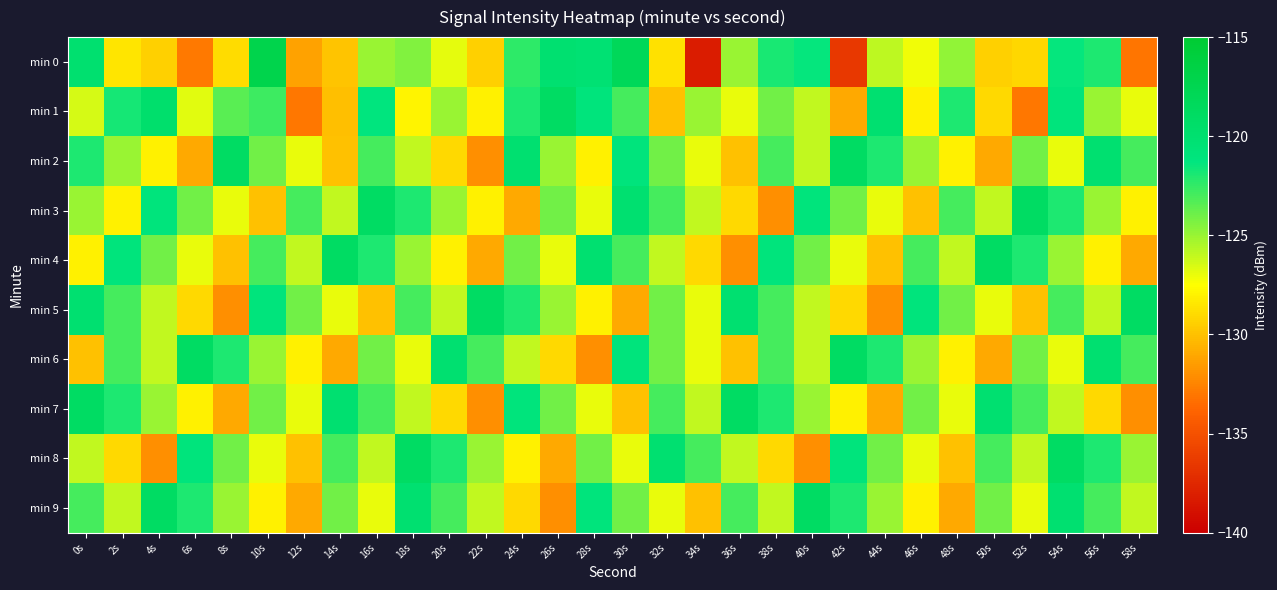

What is the smallest value displayed?

-138.2